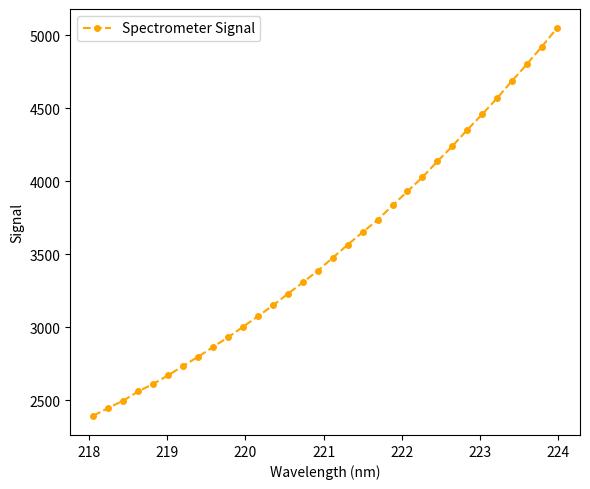

How many data points are less than 3477?

16